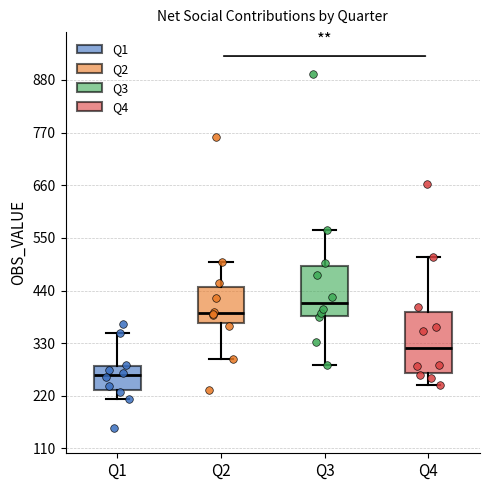

Comparing the boxes themselves (not the whiskers), which one is the tallest?

Q4